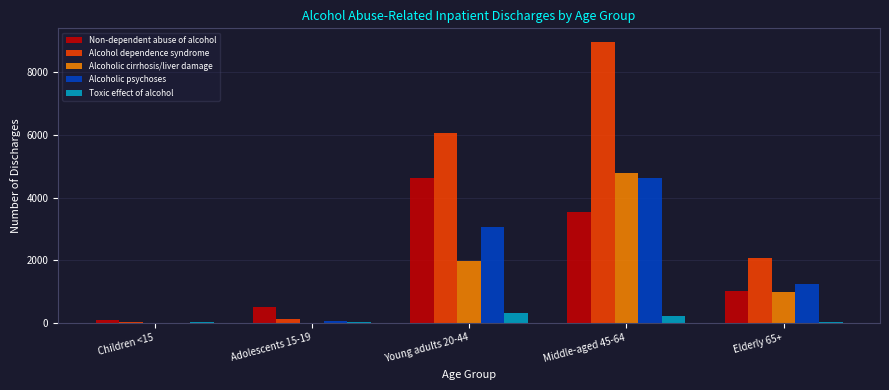

Where is Non-dependent abuse of alcohol nearest to the value 2345?

Middle-aged 45-64